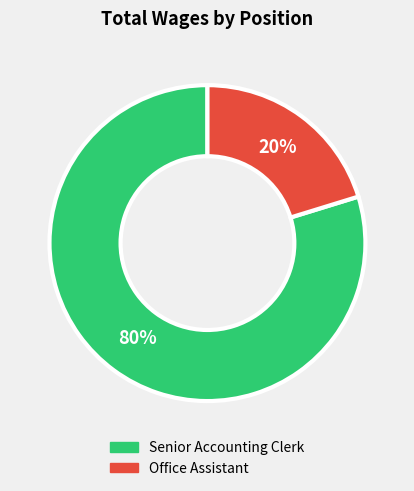

Is there a majority slice in this chart?

Yes